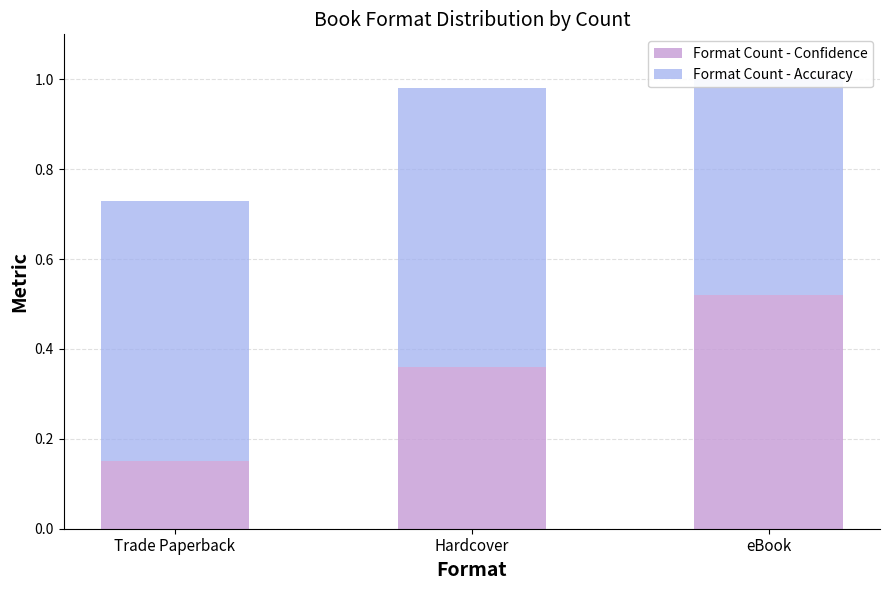

Reading left to right, transcribe all the data shown in this chart.

Format Count - Confidence: 0.1	0.4	0.5
Format Count - Accuracy: 0.6	0.6	0.5